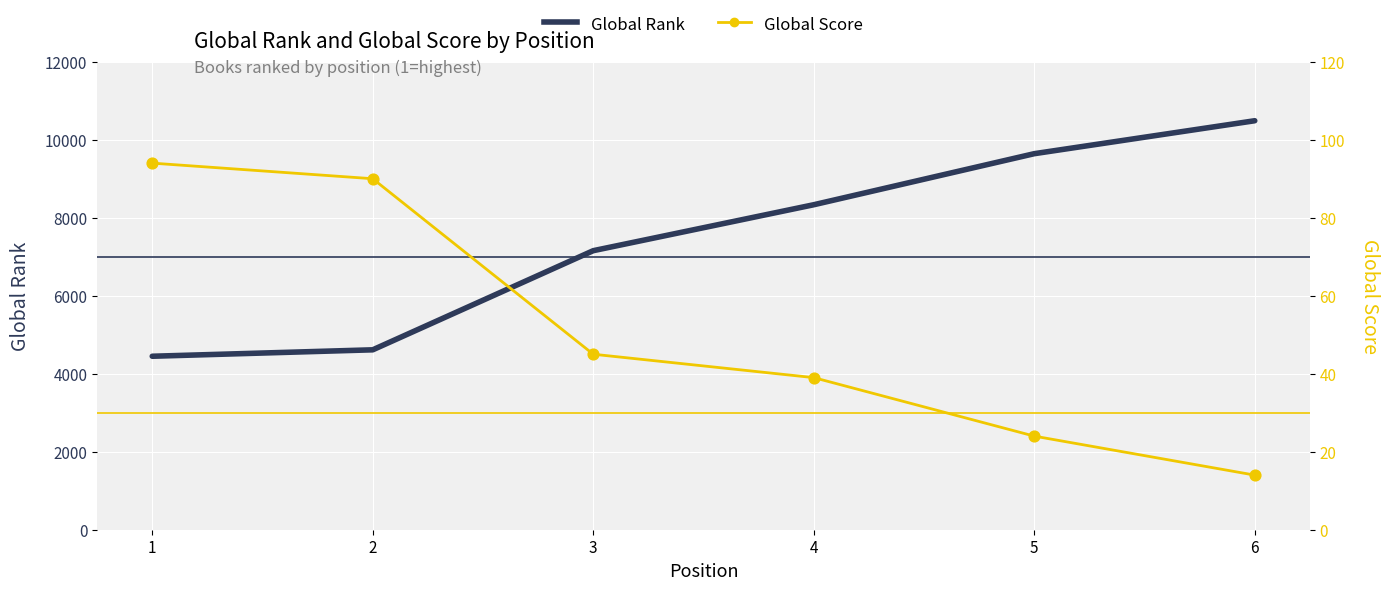

What are all the series names shown in the legend?

Global Rank, Global Score